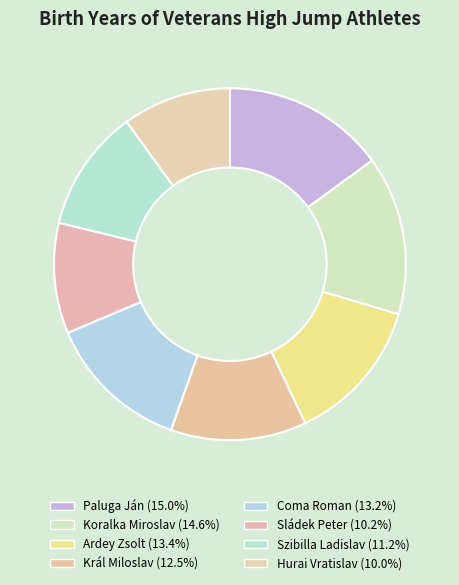

How many slices are in this pie chart?

8